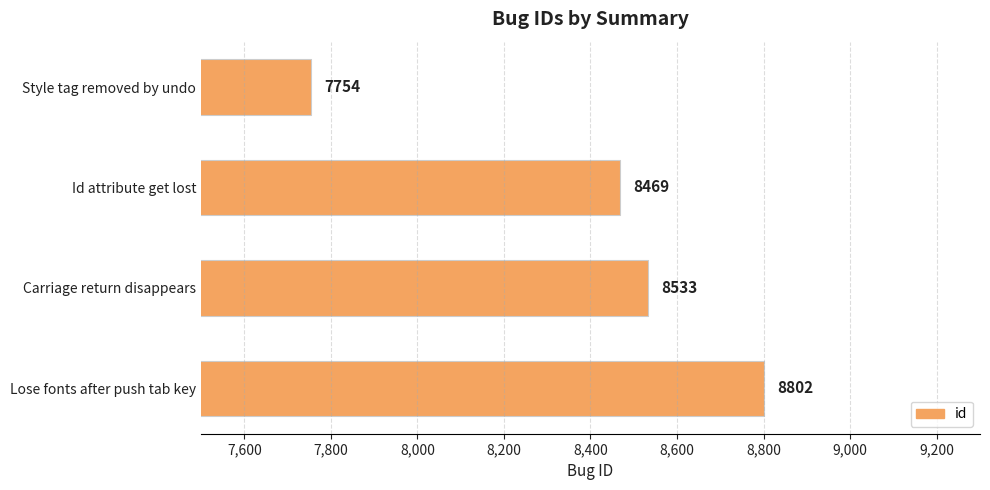

What is the value of the 1st bar from the top?

7754